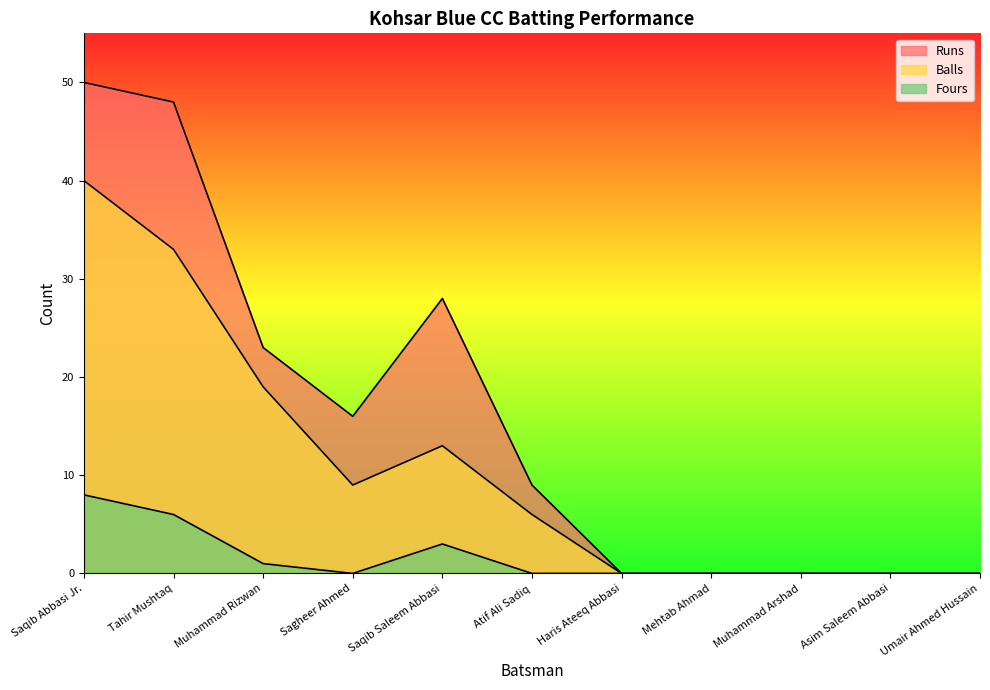

True or false: Fours and Runs intersect in this chart.

False